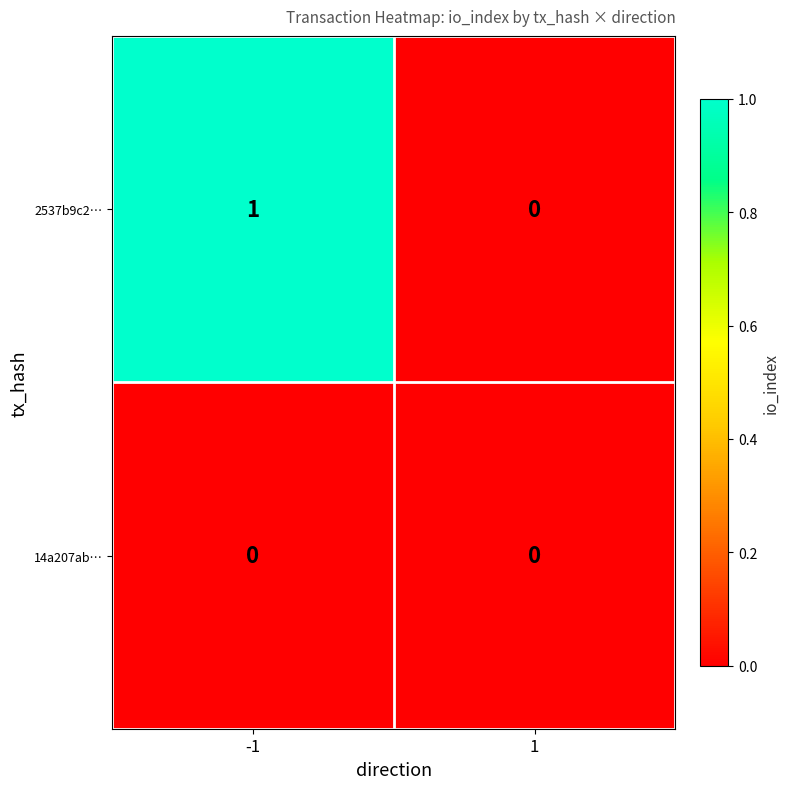

Reading left to right, list all the values displayed in this chart.

2537b9c2…: 1	0
14a207ab…: 0	0